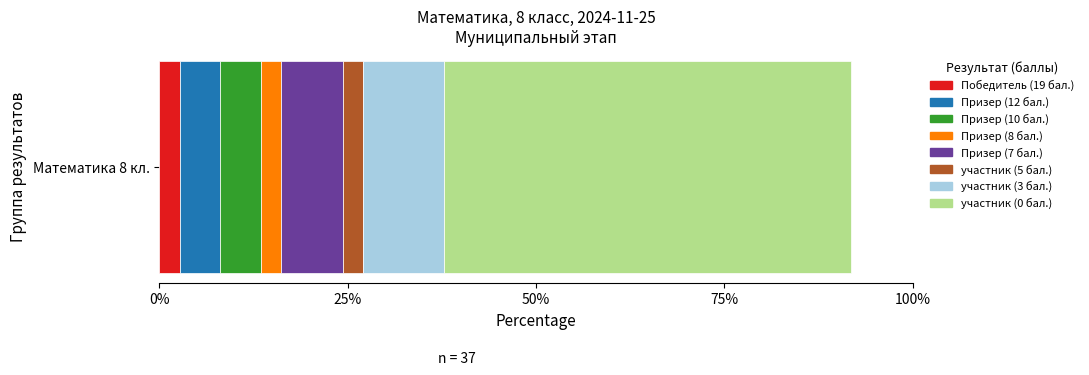

What is the lowest value of the Победитель (19 бал.) series?

2.7